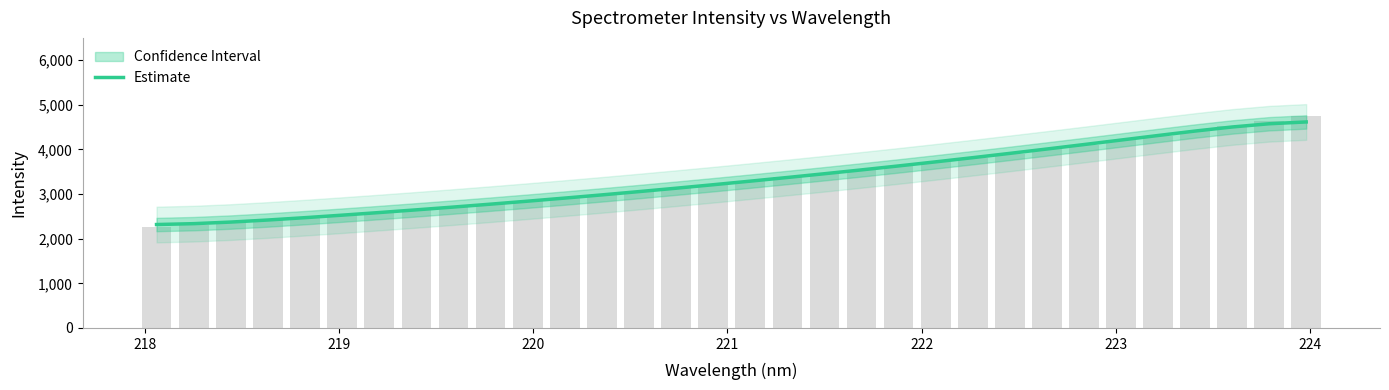

What is the value of the 22nd bar from the left?

3722.2